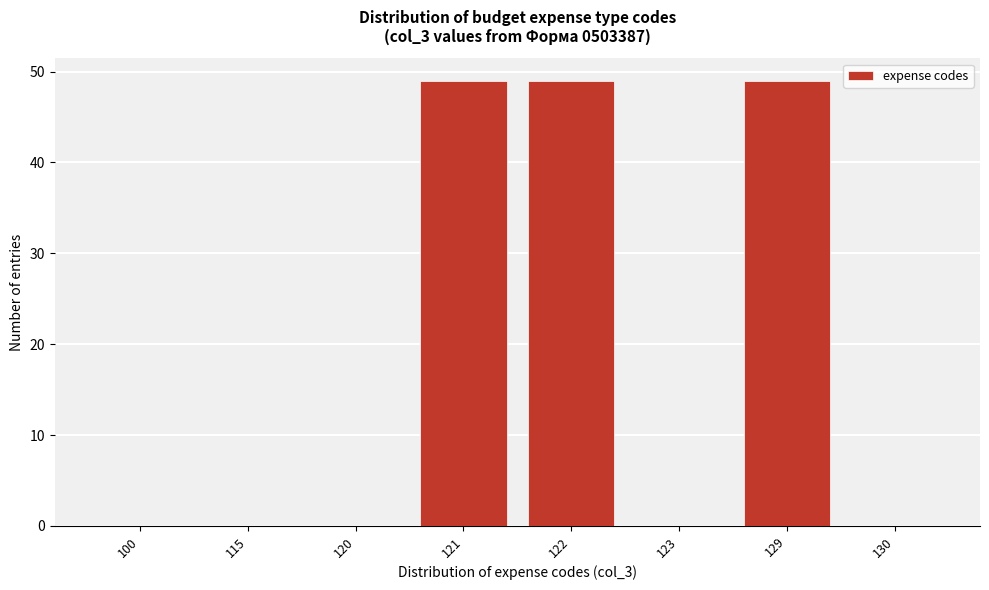

Reading left to right, list all the values displayed in this chart.

100=0	115=0	120=0	121=49	122=49	123=0	129=49	130=0